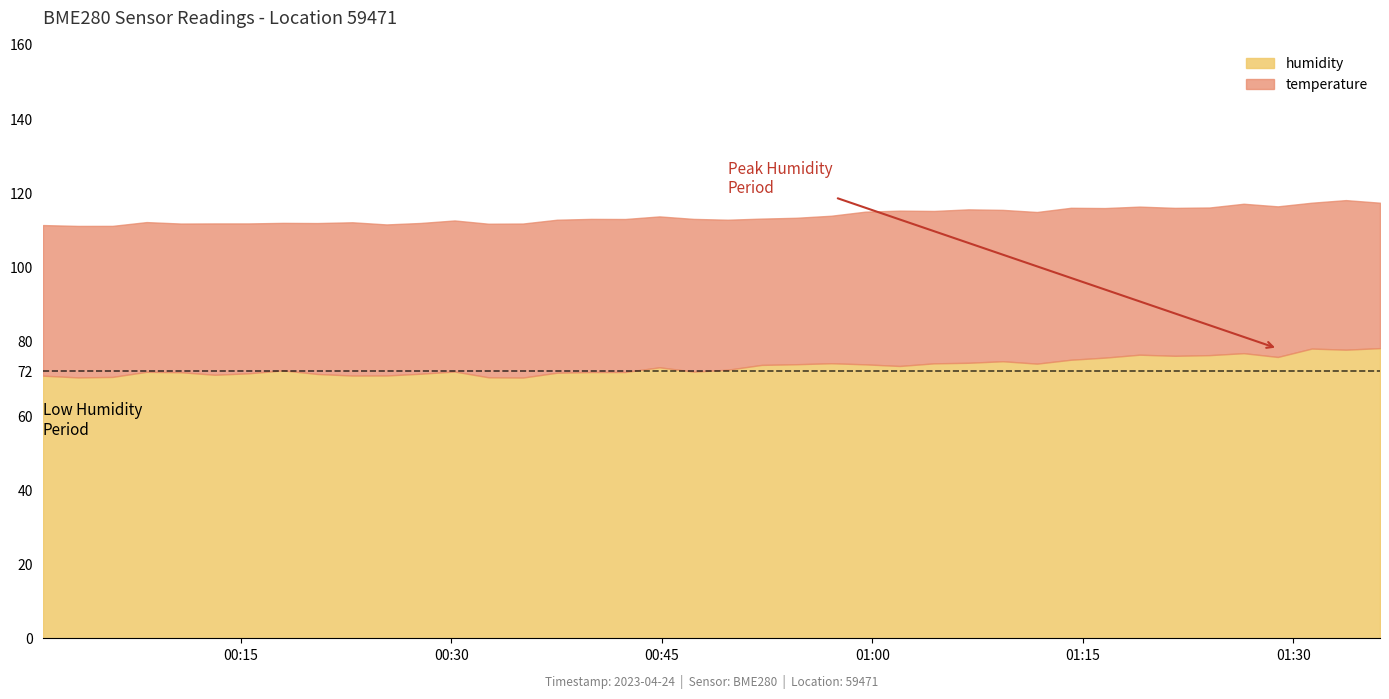

What is the difference between the second highest and second lowest values in the humidity series?

7.8